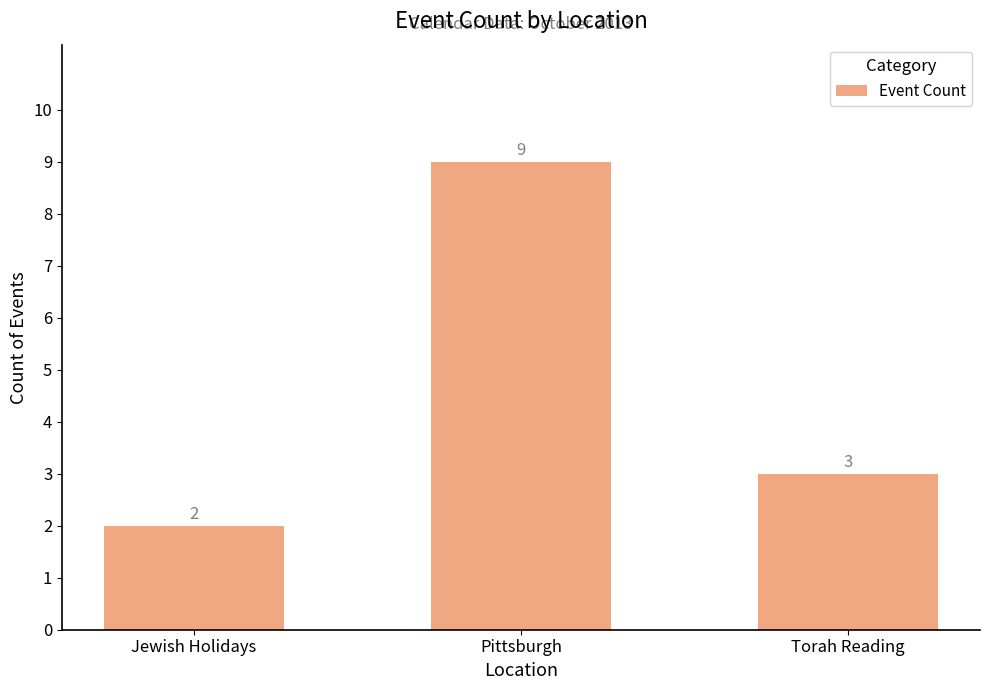

What is the greatest value displayed?

9